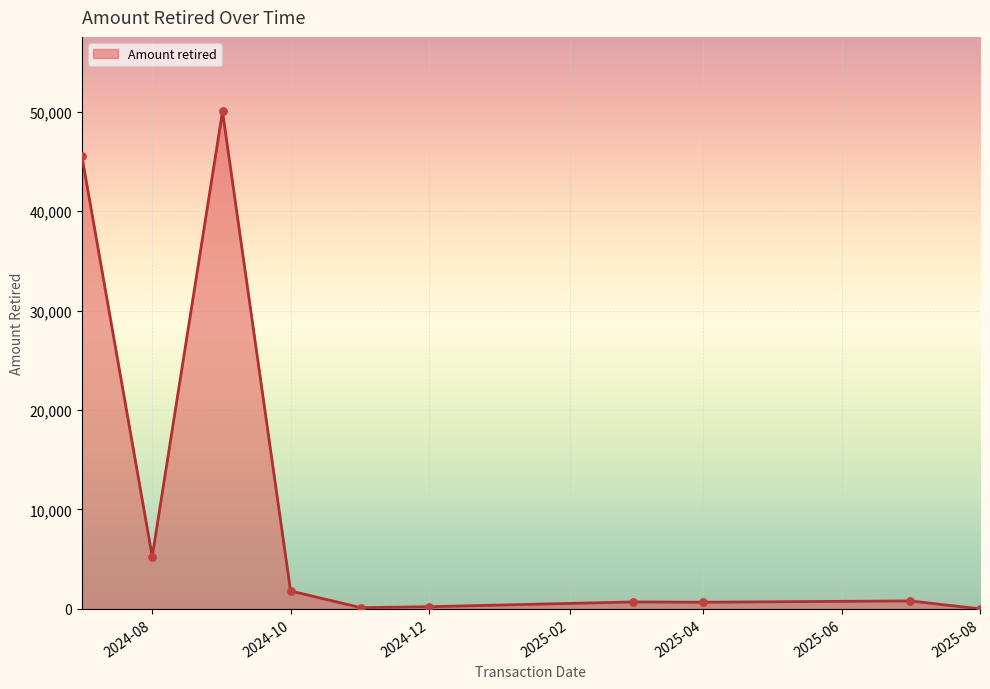

What is the greatest value displayed?

50030